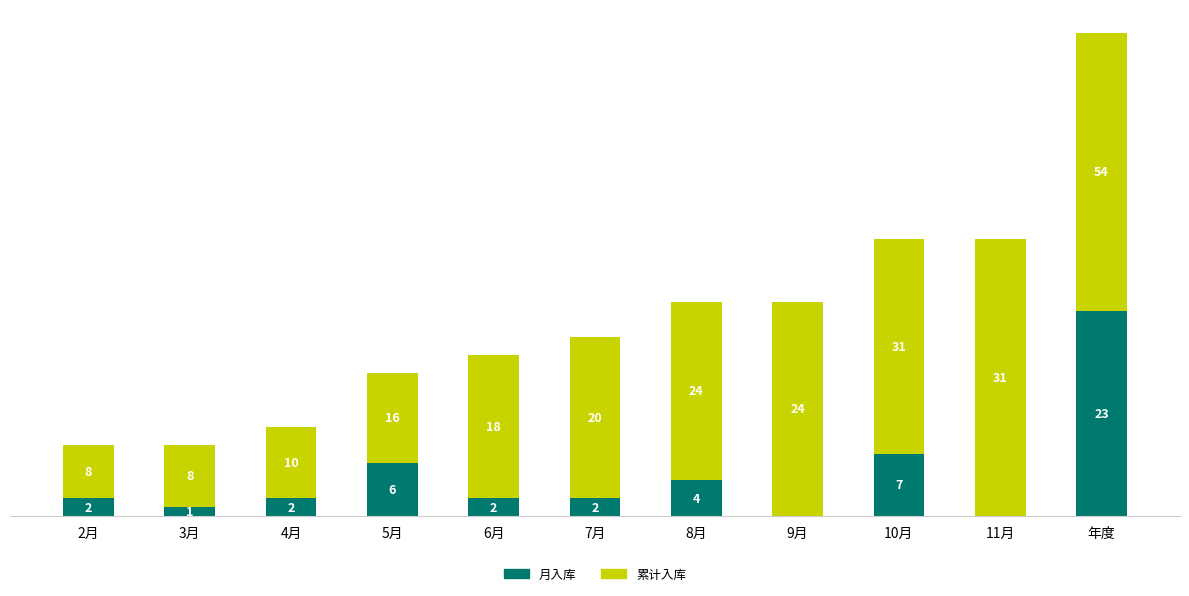

Where is 月入库 nearest to the value 11?

10月